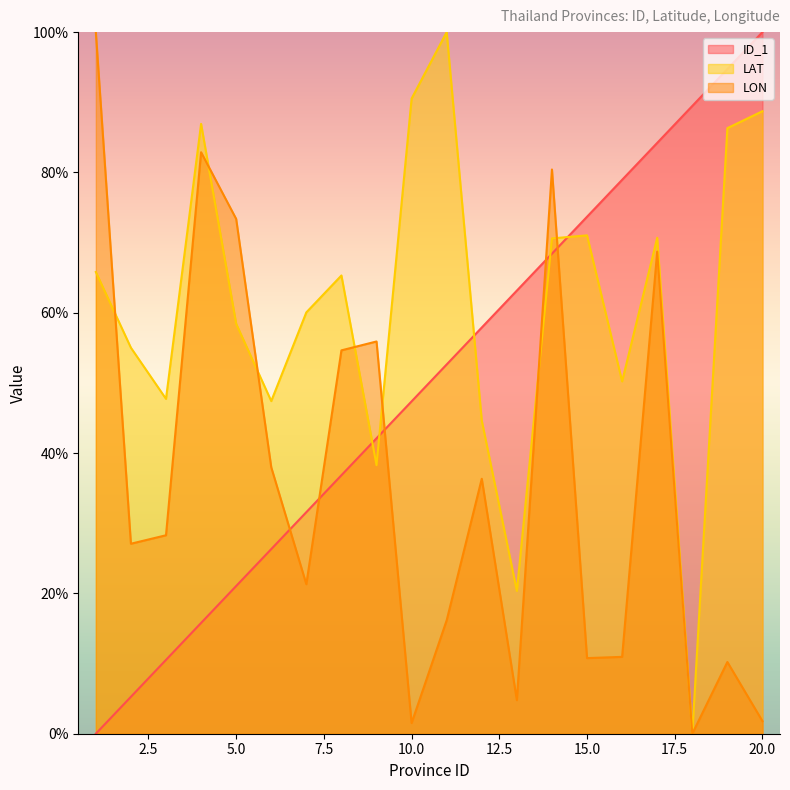

Which series ends up on top after the final intersection of ID_1 and LAT?

ID_1